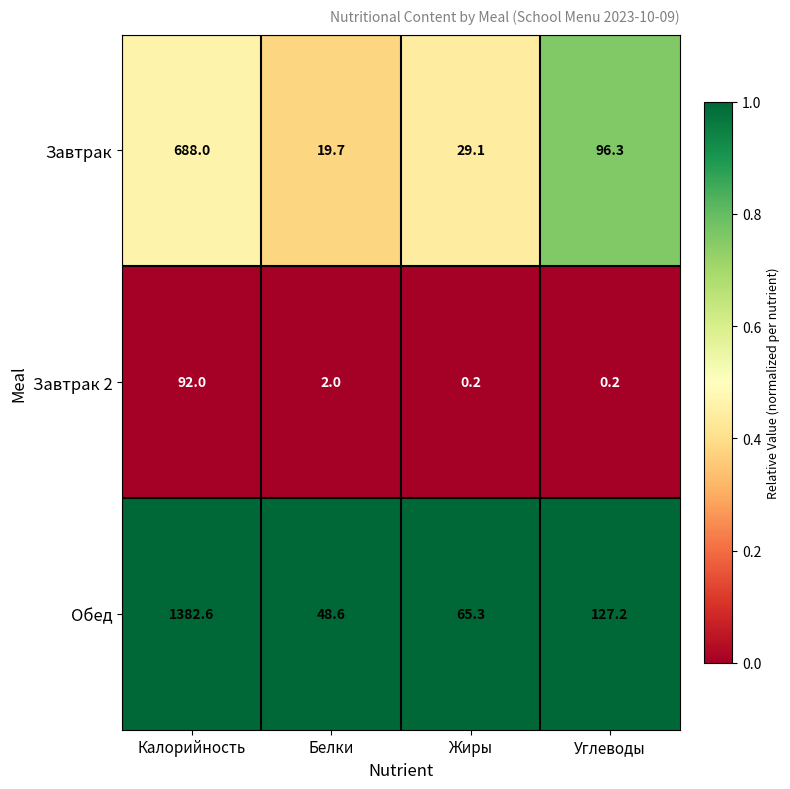

Reading left to right, transcribe all the data shown in this chart.

Завтрак: Калорийность=688.0	Белки=19.7	Жиры=29.1	Углеводы=96.3
Завтрак 2: Калорийность=92.0	Белки=2.0	Жиры=0.2	Углеводы=0.2
Обед: Калорийность=1382.6	Белки=48.6	Жиры=65.3	Углеводы=127.2